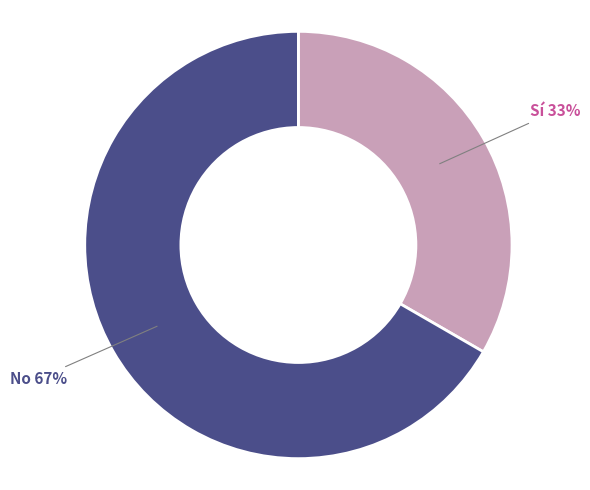

Is there a majority slice in this chart?

Yes